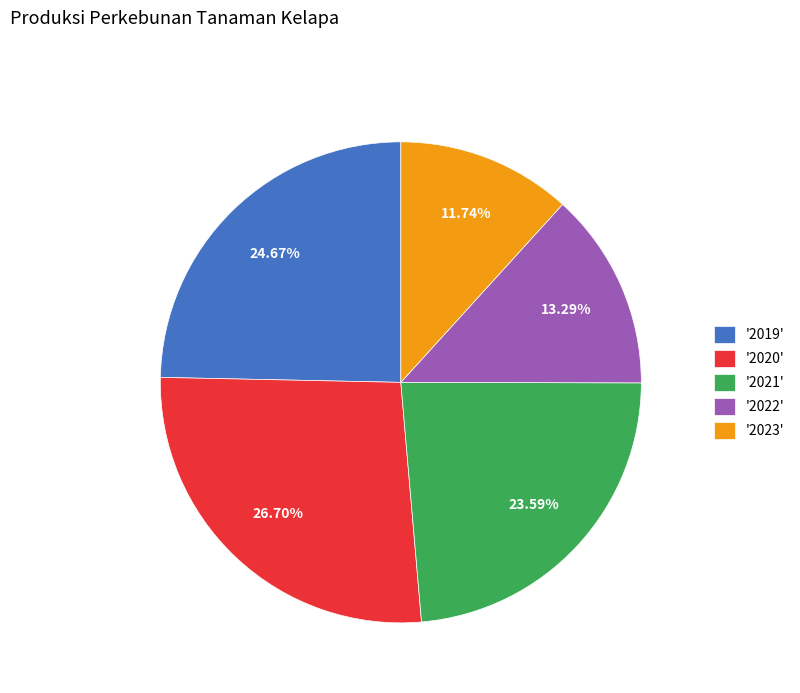

Do '2019' and '2022' together represent more than half of the pie?

No